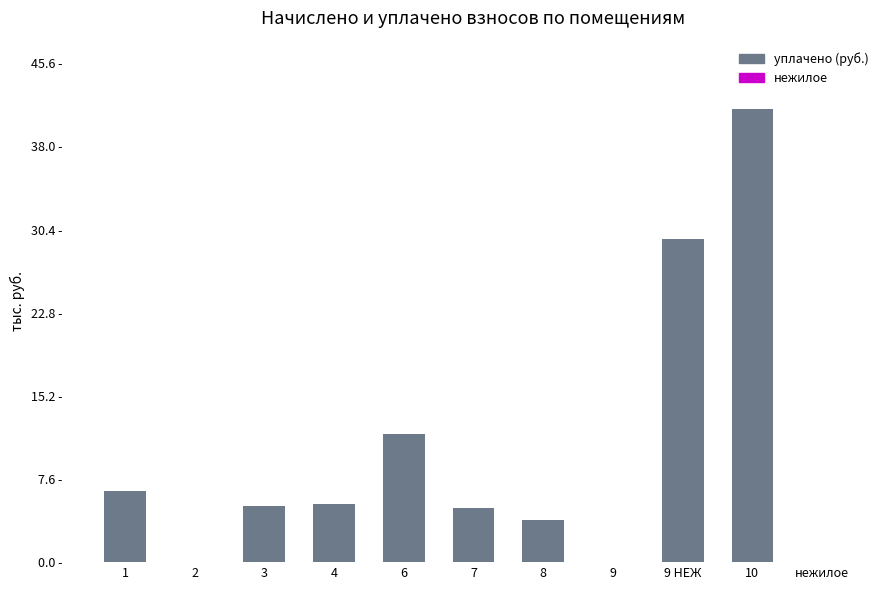

Rank the categories by value from highest to lowest.

10, 9 НЕЖ, 6, 1, 4, 3, 7, 8, 2, 9, нежилое